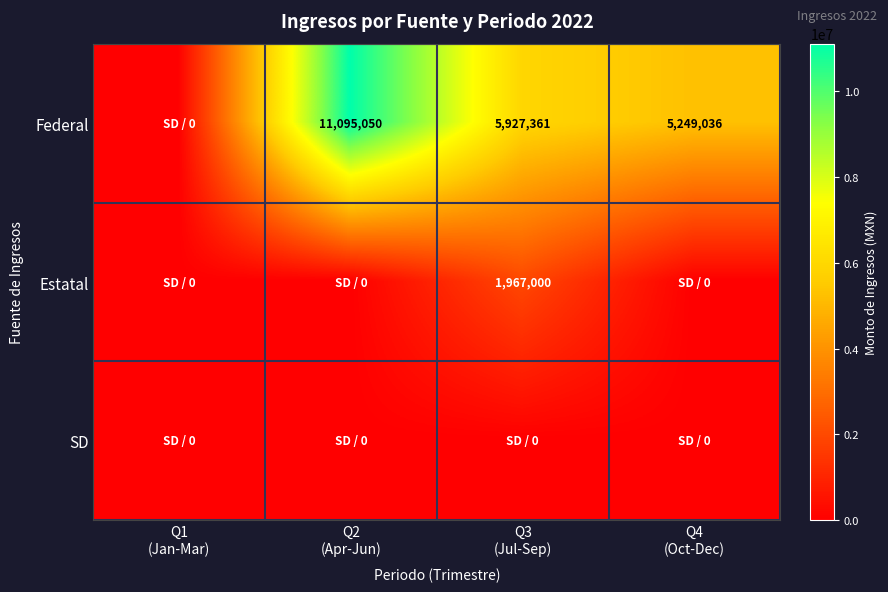

What is the difference between the second highest and minimum values in the Federal series?

5927361.0